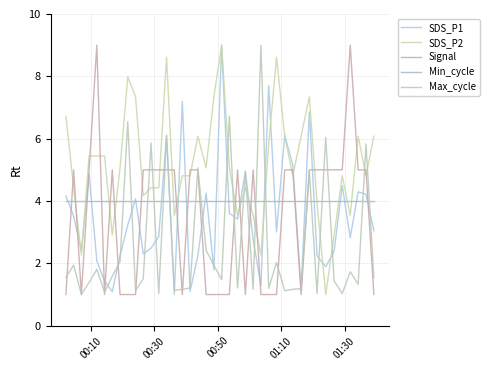

What is the maximum value for Max_cycle?

9.0